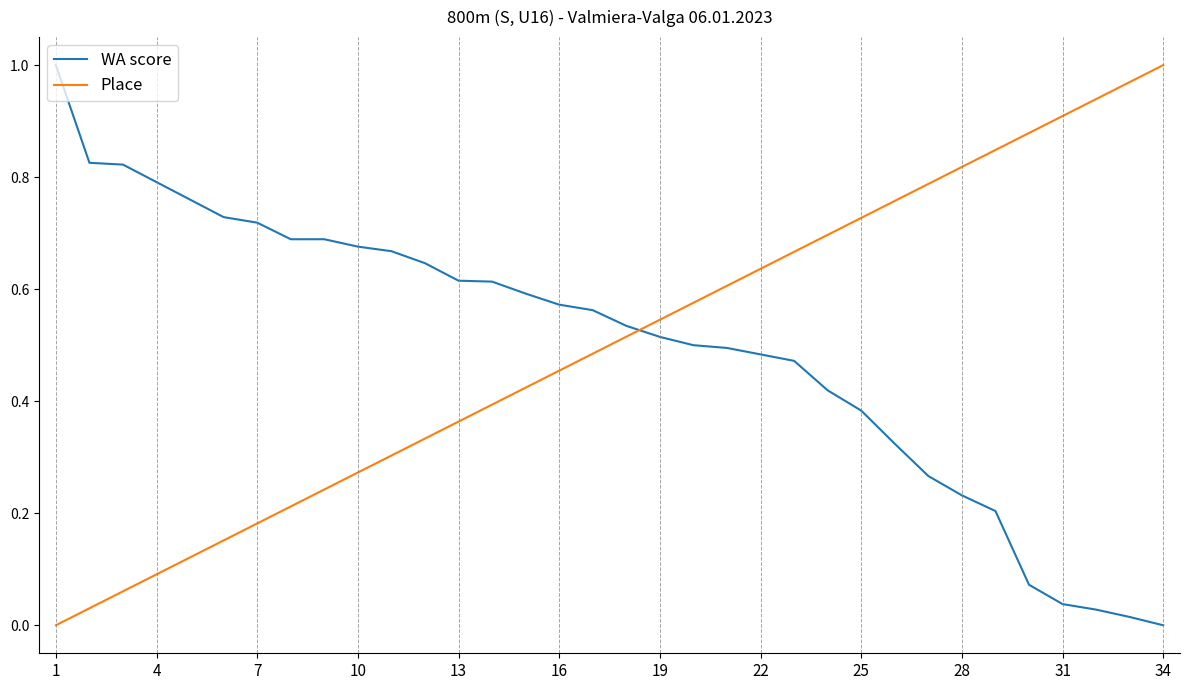

True or false: WA score and Place cross at least once.

True